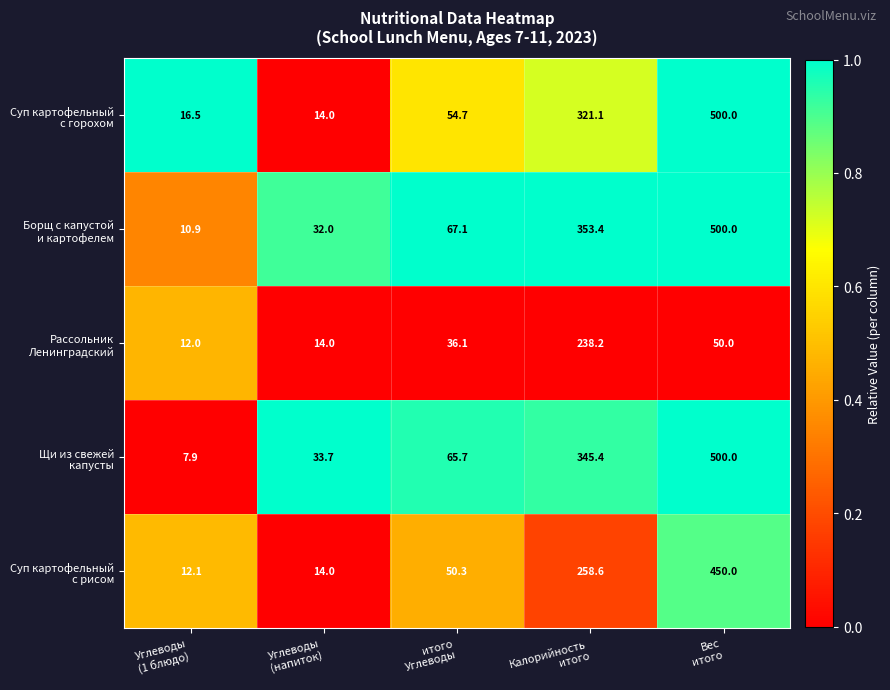

What is the maximum value shown in the chart?

500.0